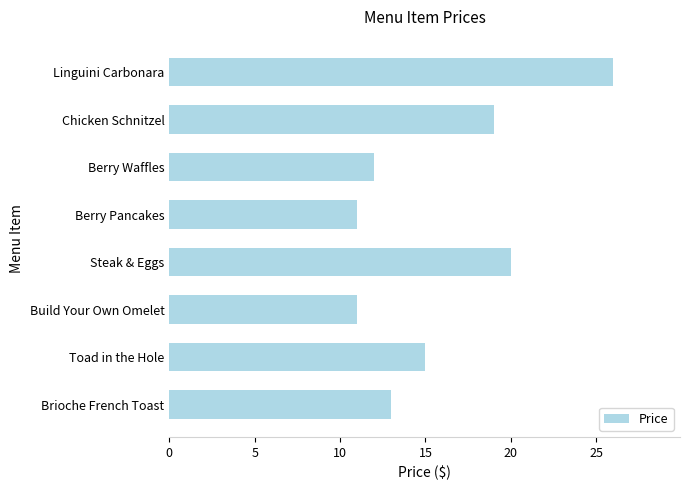

What is the sum of all values?

127